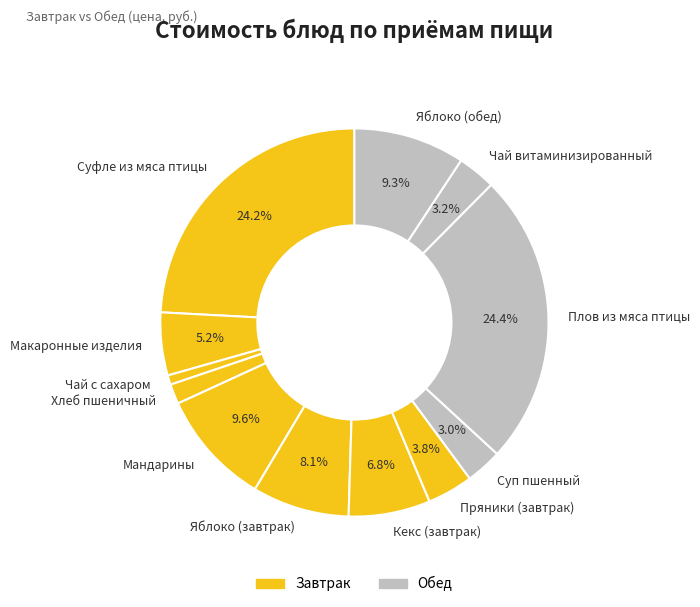

What is the smallest slice in the pie chart?

Чай с сахаром